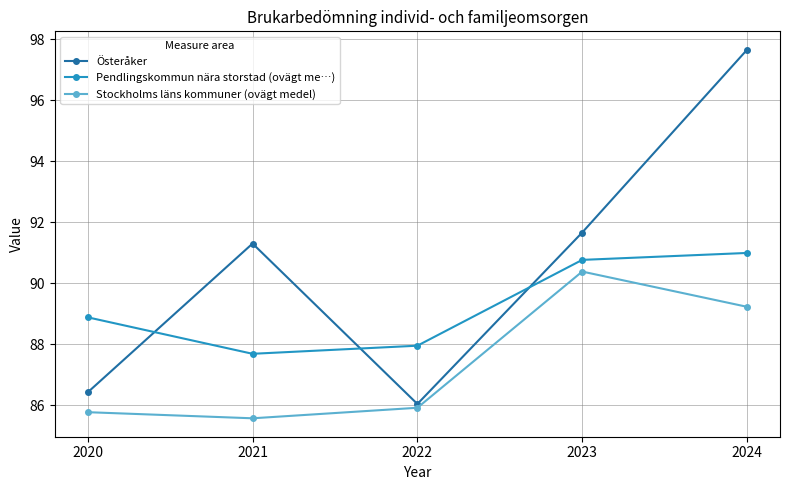

The value of Pendlingskommun nära storstad (ovägt me…) at 2023 is 90.8. True or false?

True